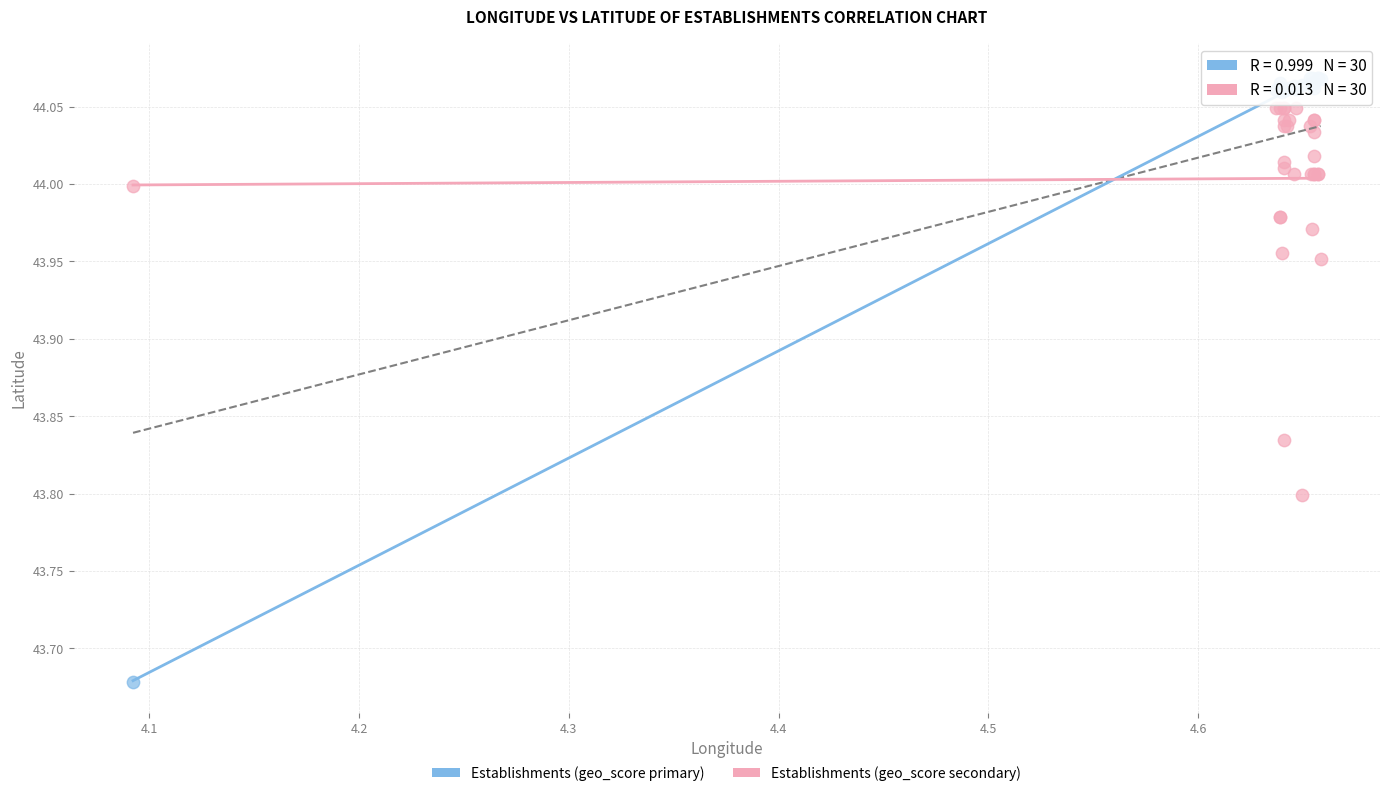

Which series reaches the maximum Y coordinate?

Establishments (geo_score primary)